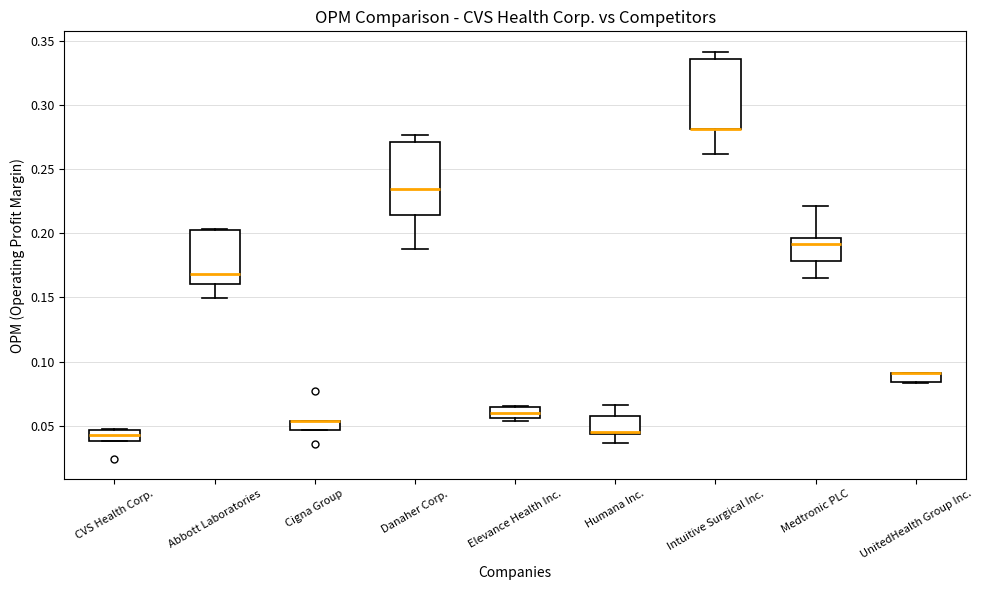

Where does the median line of the box for Medtronic PLC sit on the y-axis? The values are not printed on the chart, so give them approximately, as read against the axis.

0.190